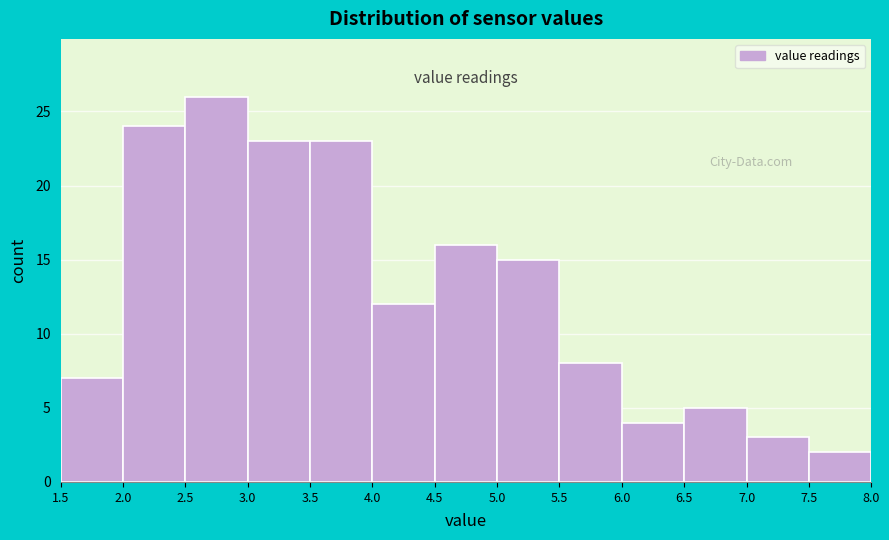

How tall is the bar that spans 7.5 to 8.0 on the x-axis? The values are not printed on the chart, so give them approximately, as read against the axis.

2